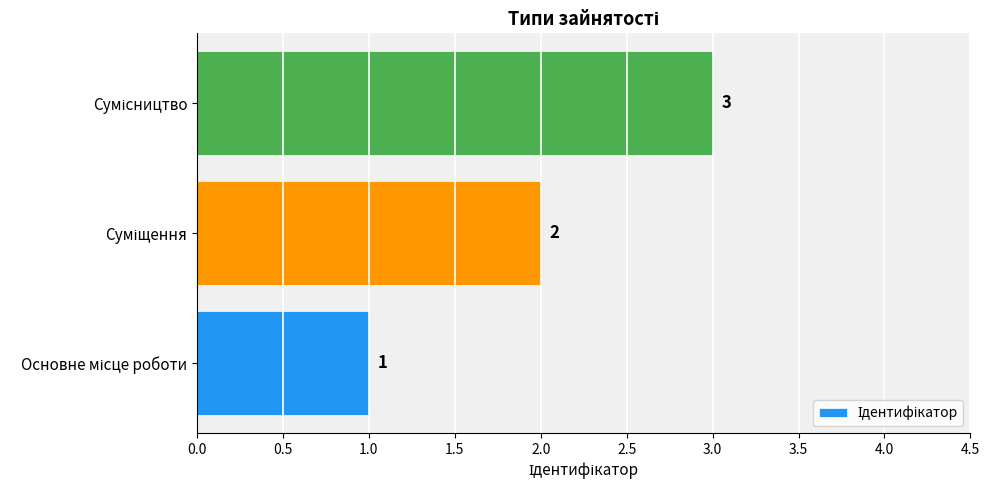

What is the greatest value displayed?

3